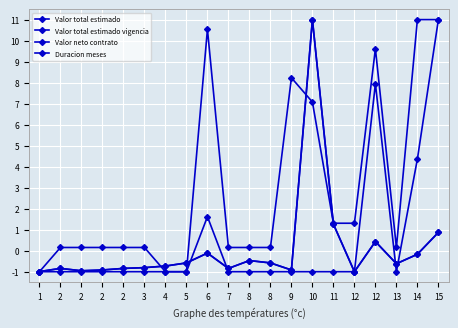

At which category is the sum across all series the highest?

10